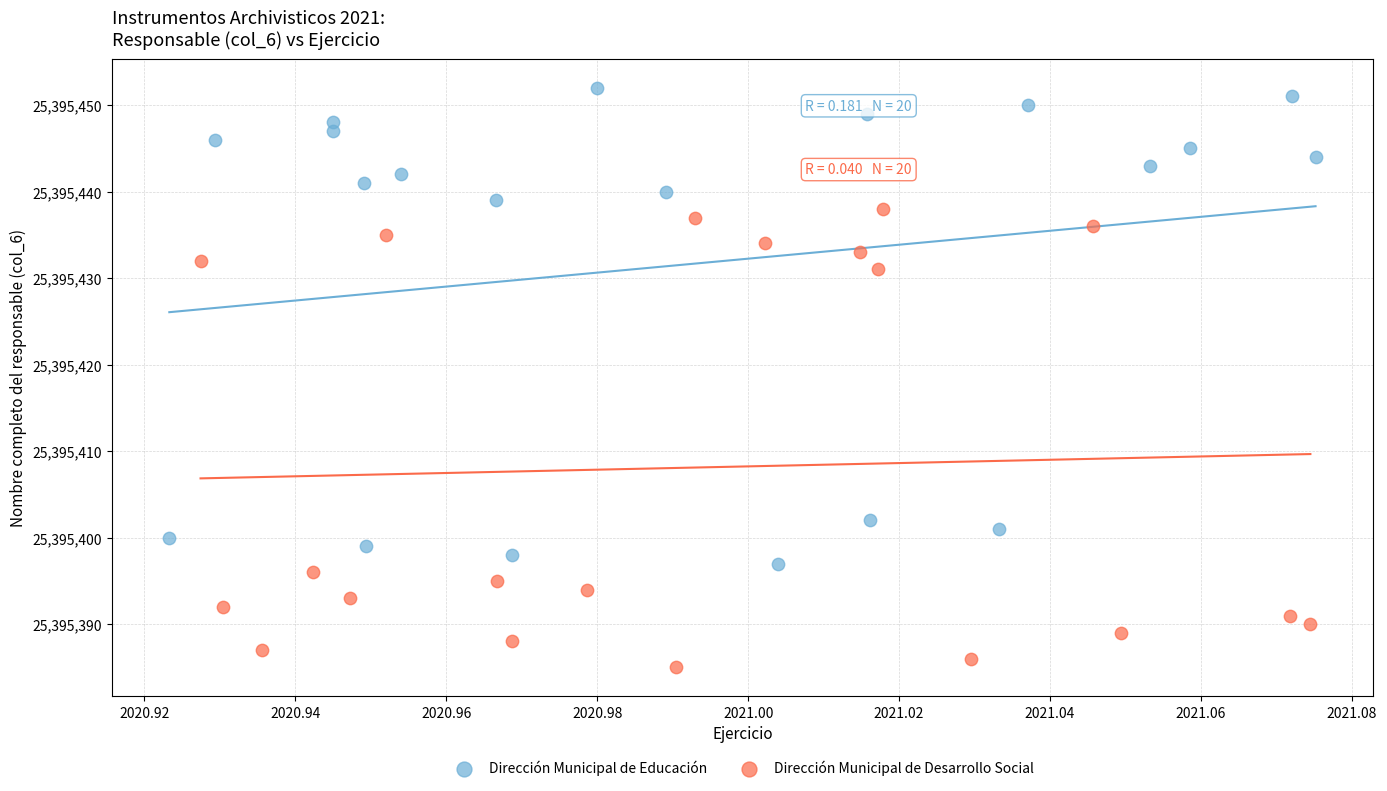

Which series reaches the maximum Y coordinate?

Dirección Municipal de Educación